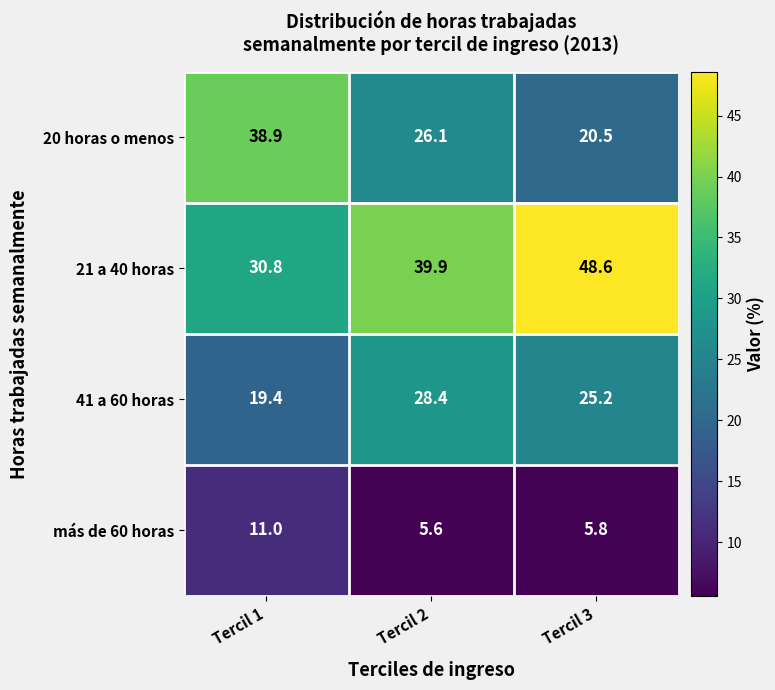

What is the difference between the más de 60 horas values at Tercil 3 and Tercil 1?

5.2